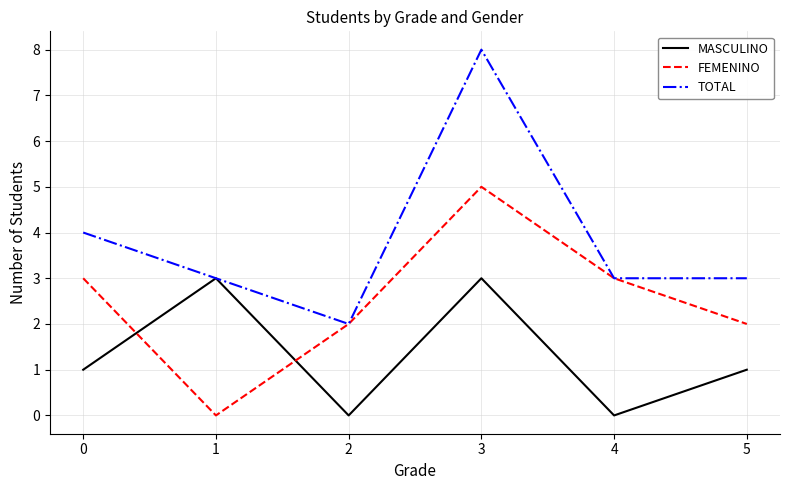

True or false: FEMENINO and MASCULINO cross at least once.

True